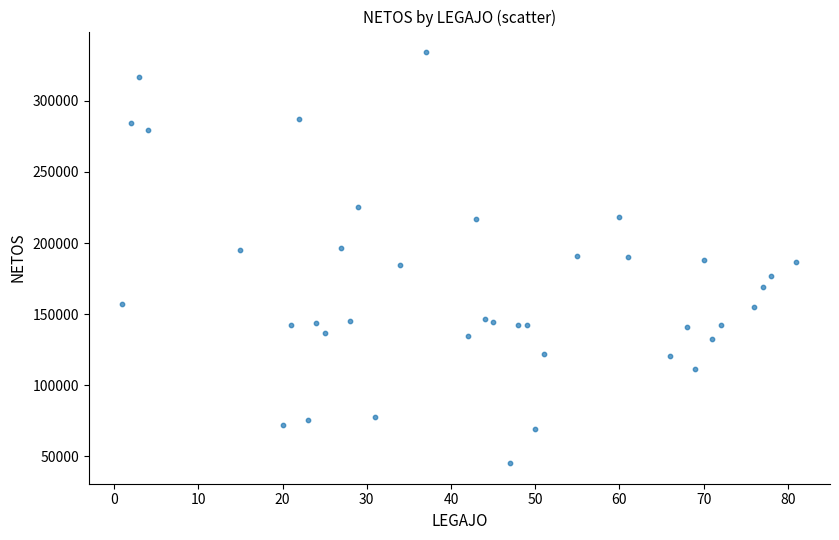

What is the range of X values (max minus min)?

80